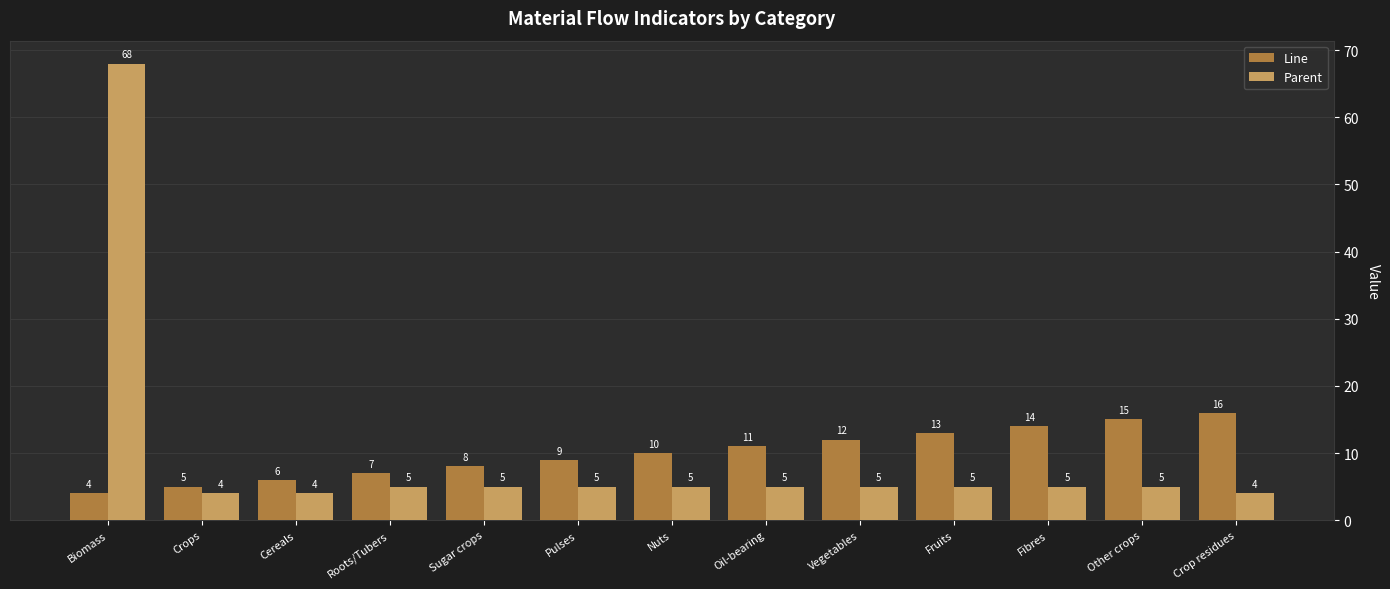

What is the approximate value of Line at Oil-bearing, to the nearest 5?

10